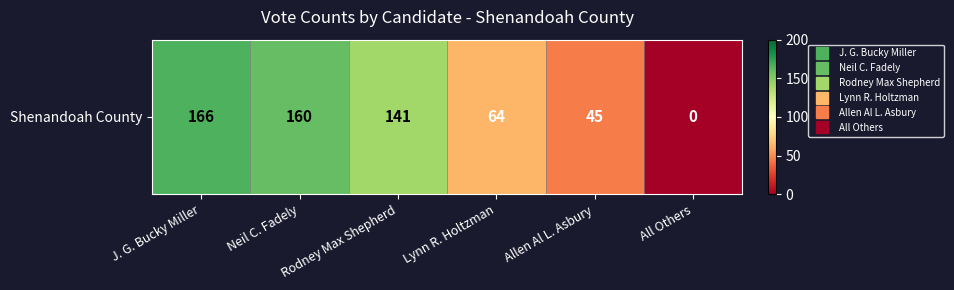

Reading right to left, transcribe all the data shown in this chart.

All Others=0	Allen Al L. Asbury=45	Lynn R. Holtzman=64	Rodney Max Shepherd=141	Neil C. Fadely=160	J. G. Bucky Miller=166